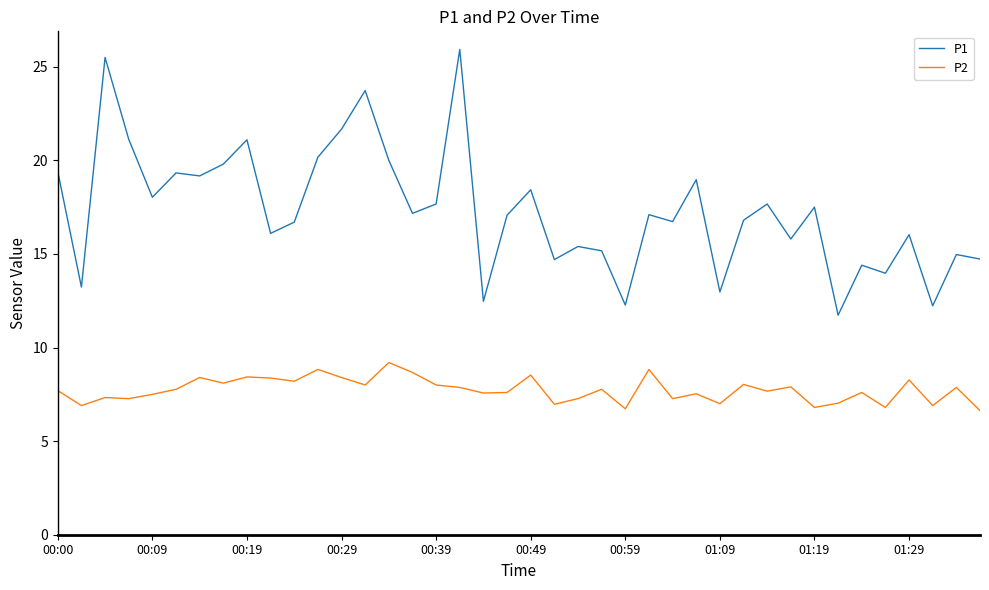

At how many categories does at least one series exceed 11?

40